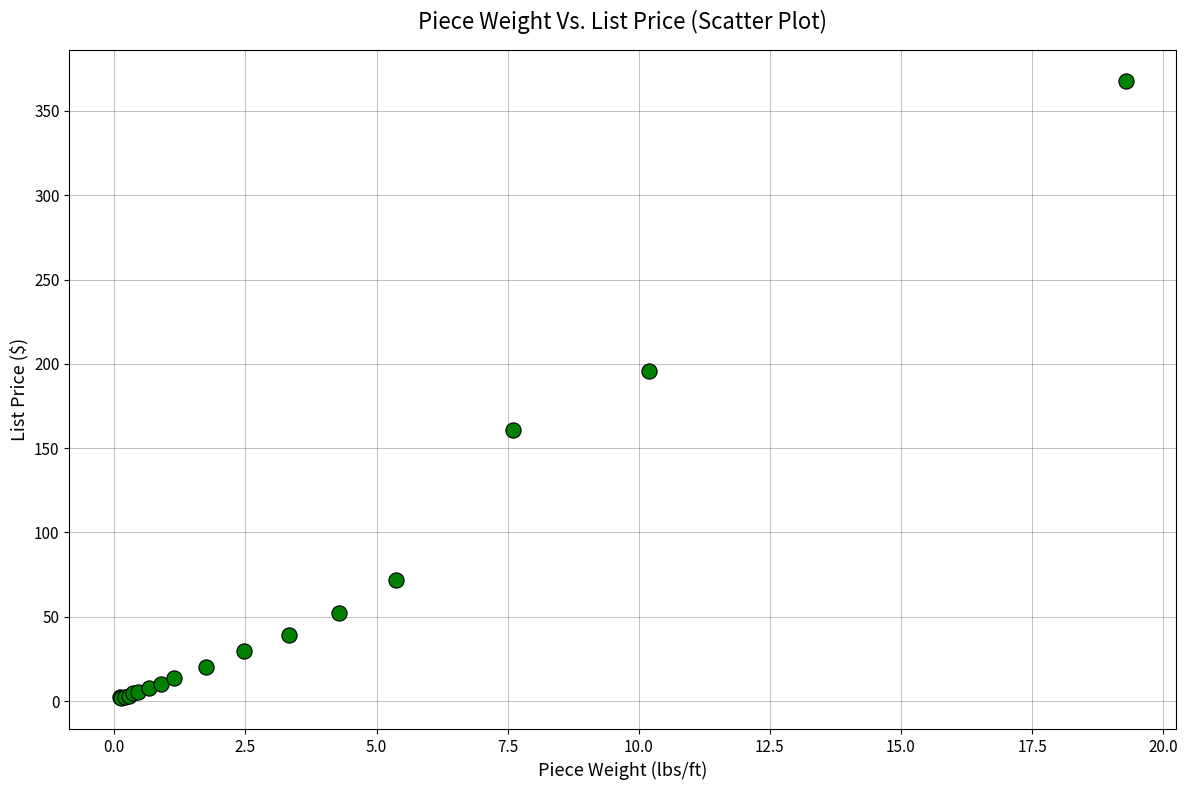

What Y value in the scatter plot is closest to 184?

196.0